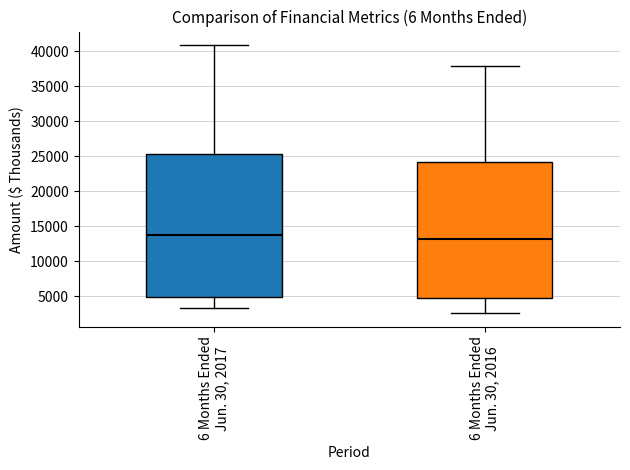

Which box's median line is the lowest?

6 Months Ended Jun. 30, 2016